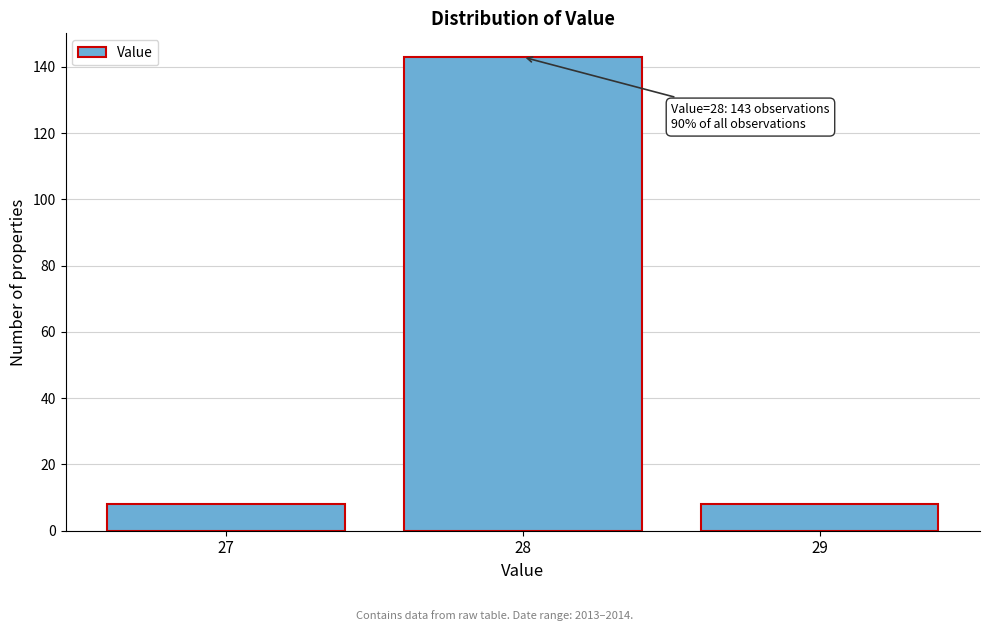

Over which range of the x-axis is the bar tallest?

27.5 to 28.5